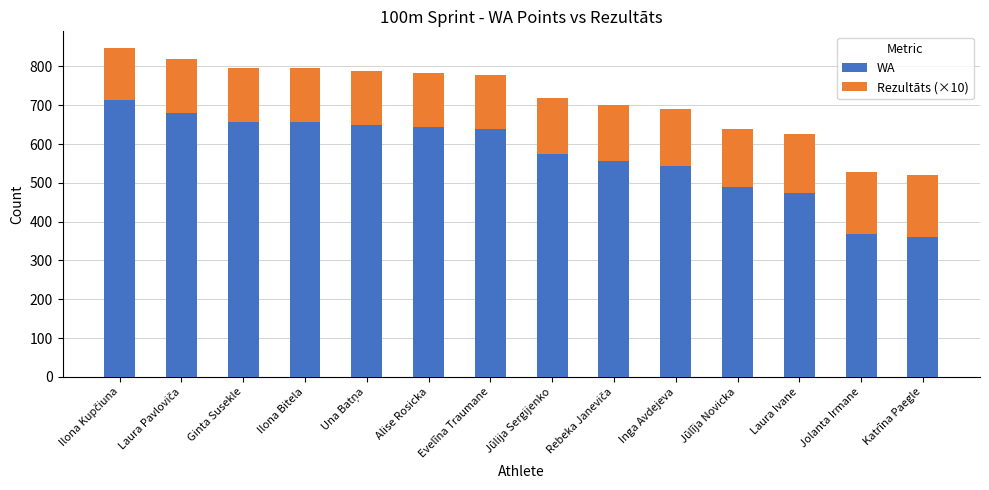

Read the WA value at Jolanta Irmane.

369.0